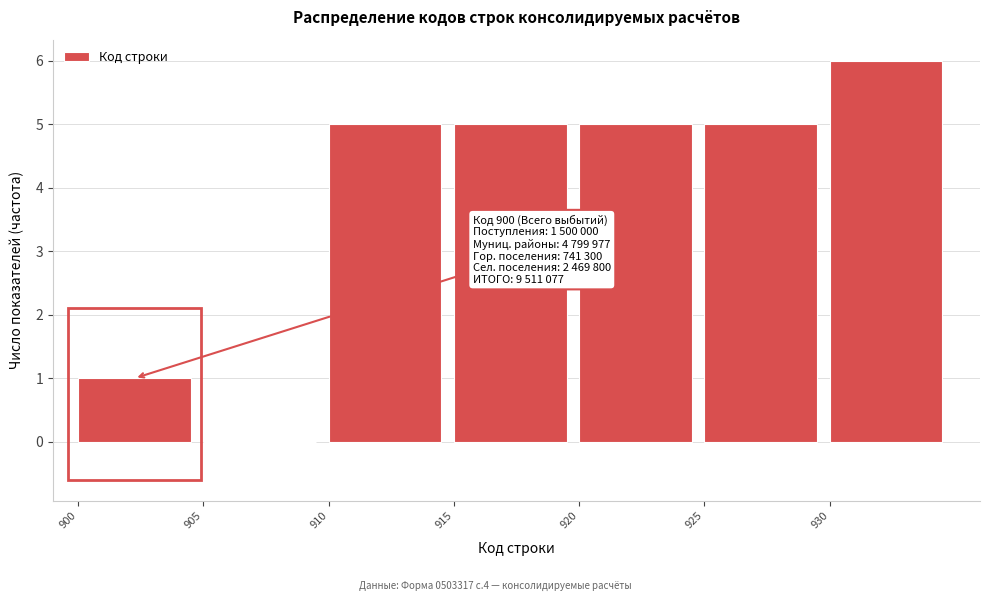

Which range on the x-axis has the tallest bar?

930 to 935